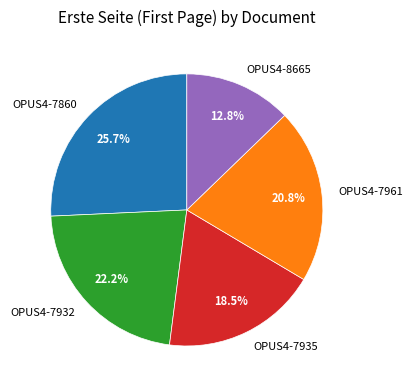

What is the ratio of the value at OPUS4-7961 to the value at OPUS4-7932?

0.9